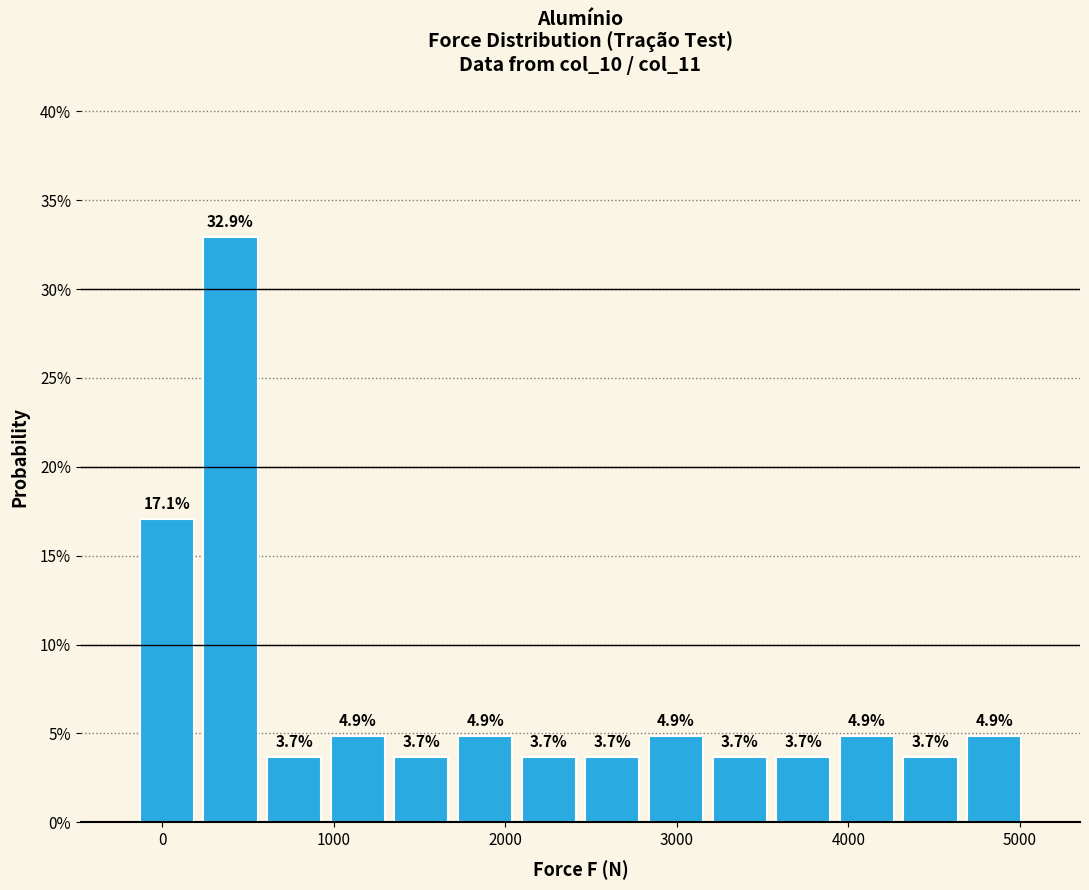

Read against the x-axis, roughly where is the centre of the tallest bar?

400